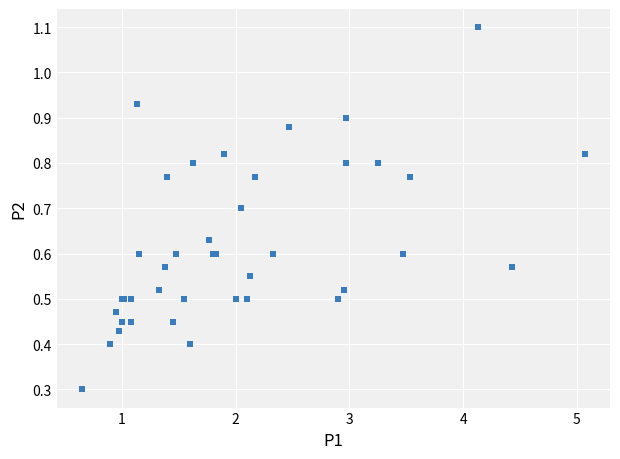

What Y value in the scatter plot is closest to 0?

0.3